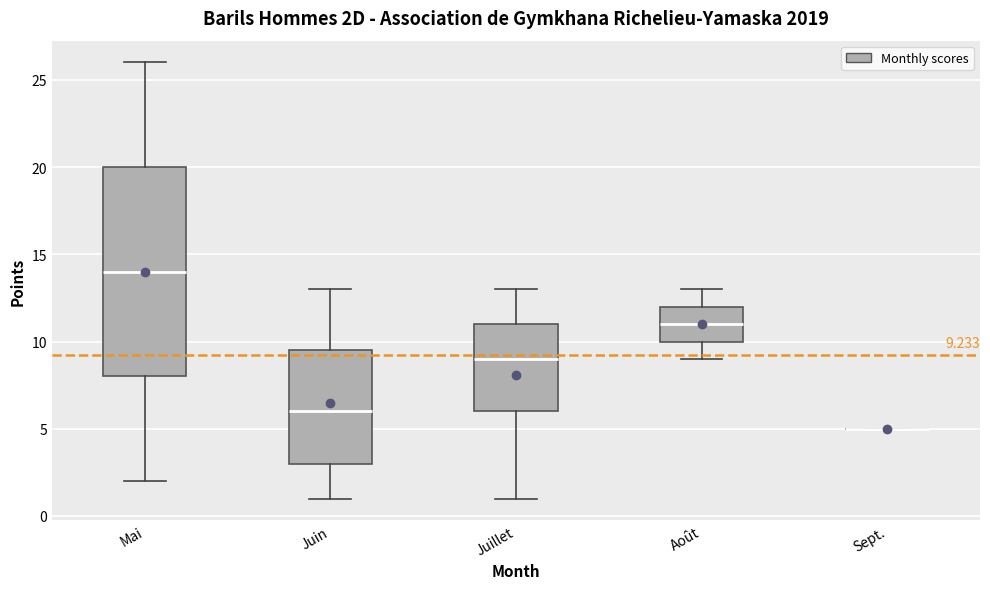

Which box is the tallest, from its lower edge to its upper edge?

Mai